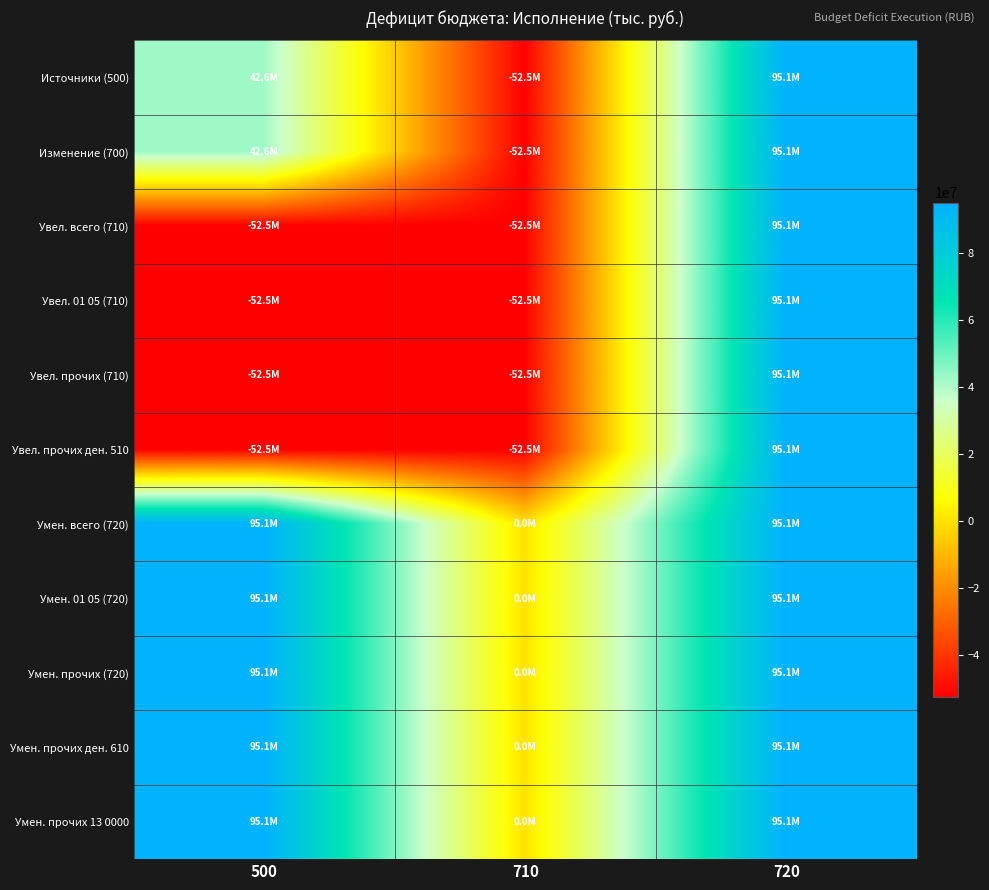

Reading right to left, what are all the values shown in this chart?

Источники (500): 720=95075286.1	710=-52493013.5	500=42582272.6
Изменение (700): 720=95075286.1	710=-52493013.5	500=42582272.6
Увел. всего (710): 720=95075286.1	710=-52493013.5	500=-52493013.5
Увел. 01 05 (710): 720=95075286.1	710=-52493013.5	500=-52493013.5
Увел. прочих (710): 720=95075286.1	710=-52493013.5	500=-52493013.5
Увел. прочих ден. 510: 720=95075286.1	710=-52493013.5	500=-52493013.5
Умен. всего (720): 720=95075286.1	710=0.0	500=95075286.1
Умен. 01 05 (720): 720=95075286.1	710=0.0	500=95075286.1
Умен. прочих (720): 720=95075286.1	710=0.0	500=95075286.1
Умен. прочих ден. 610: 720=95075286.1	710=0.0	500=95075286.1
Умен. прочих 13 0000: 720=95075286.1	710=0.0	500=95075286.1